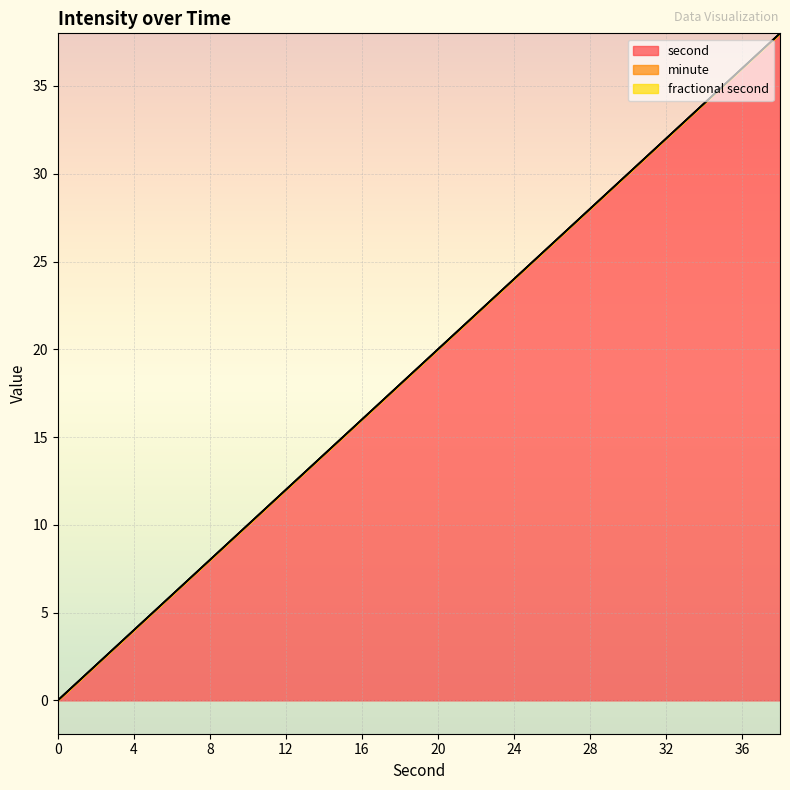

At which category is the sum across all series the highest?

38